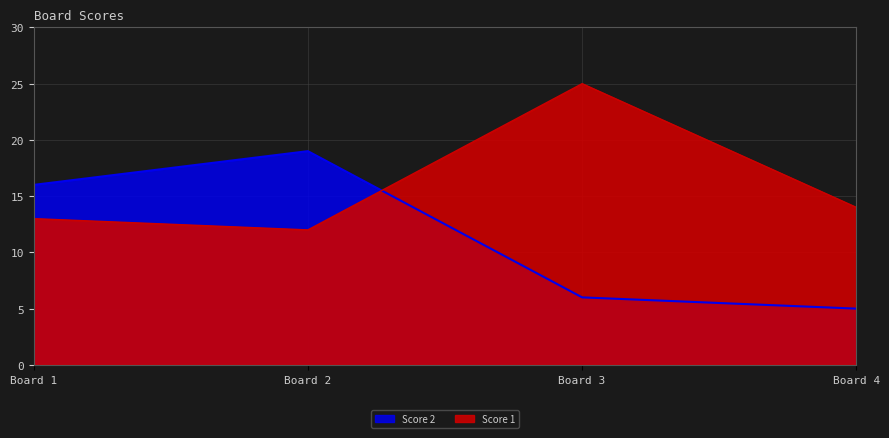

What is the difference between the maximum and minimum values in the Score 1 series?

13